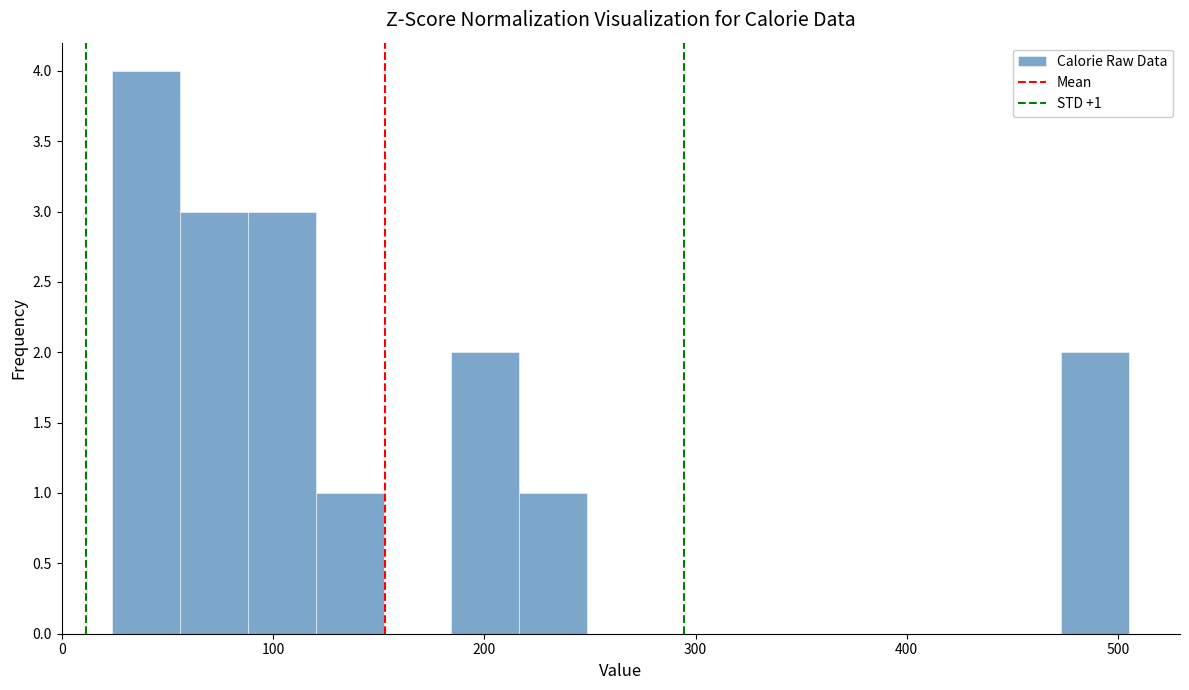

Around what value on the x-axis is the tallest bar? Give the approximate position of its centre, as read against the axis.

40